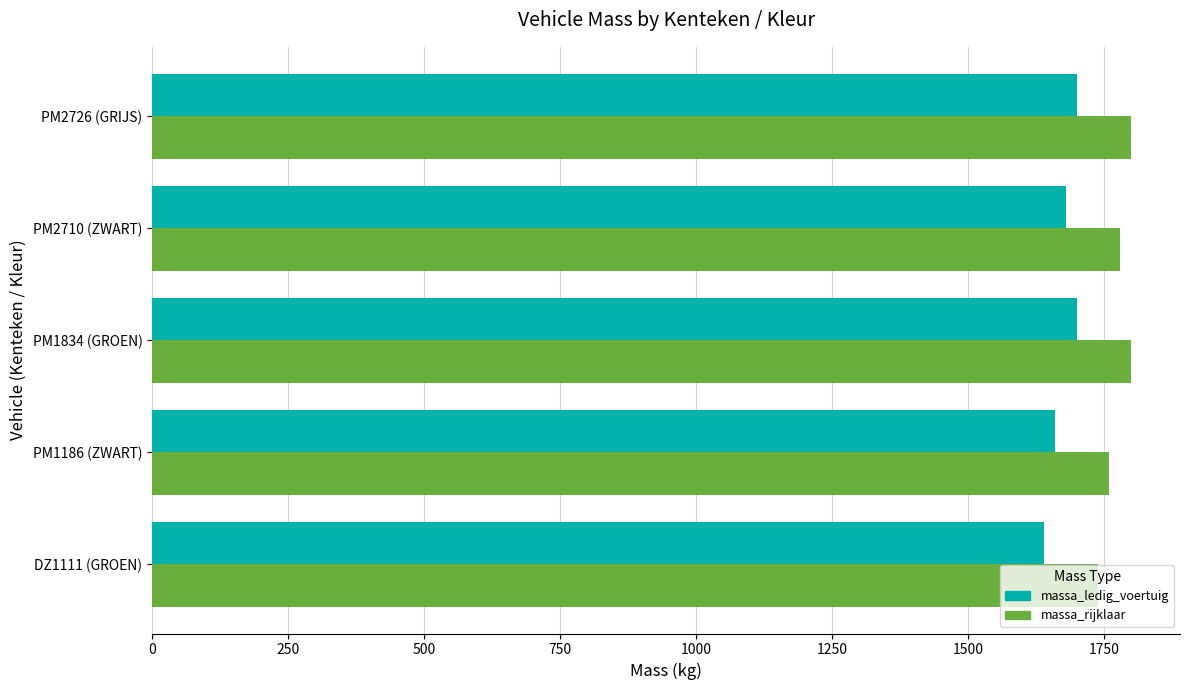

Is the value of massa_ledig_voertuig at PM2726 (GRIJS) greater than the value of massa_rijklaar at PM2710 (ZWART)?

No